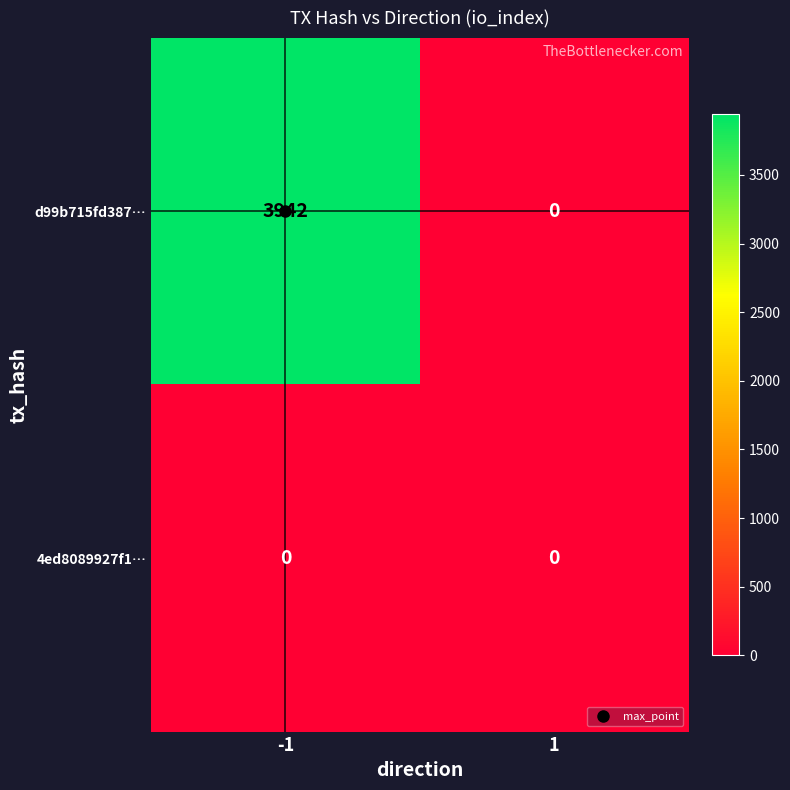

Between -1 and 1, which series saw the biggest shift?

d99b715fd387…